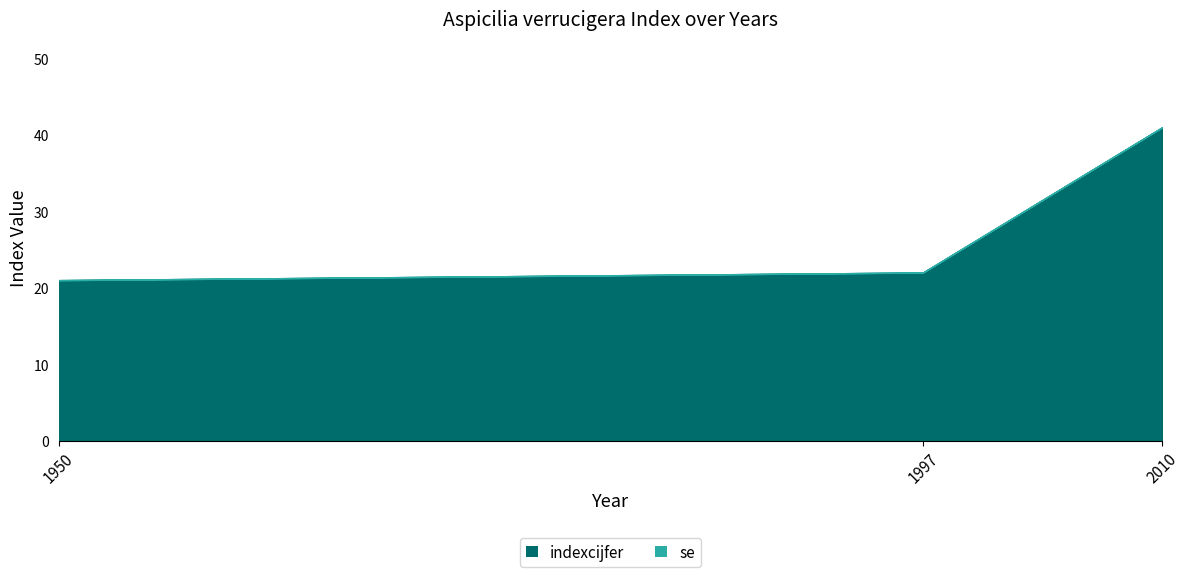

How many categories are shown in the chart?

3